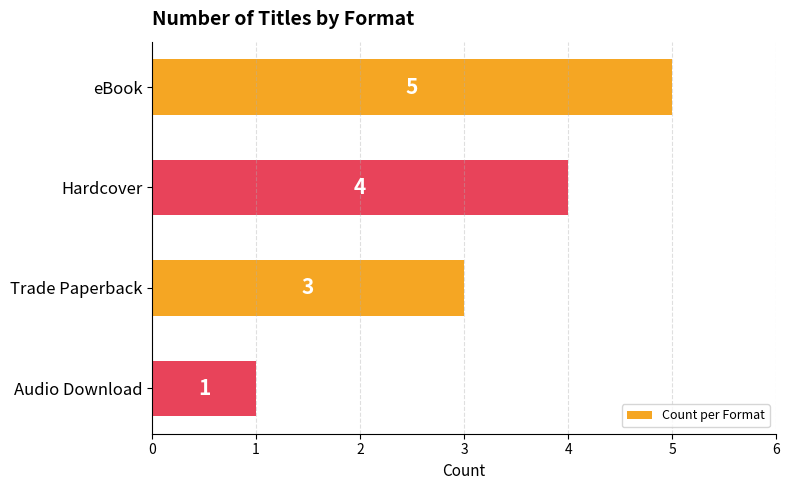

What is the difference between the second highest and minimum values?

3